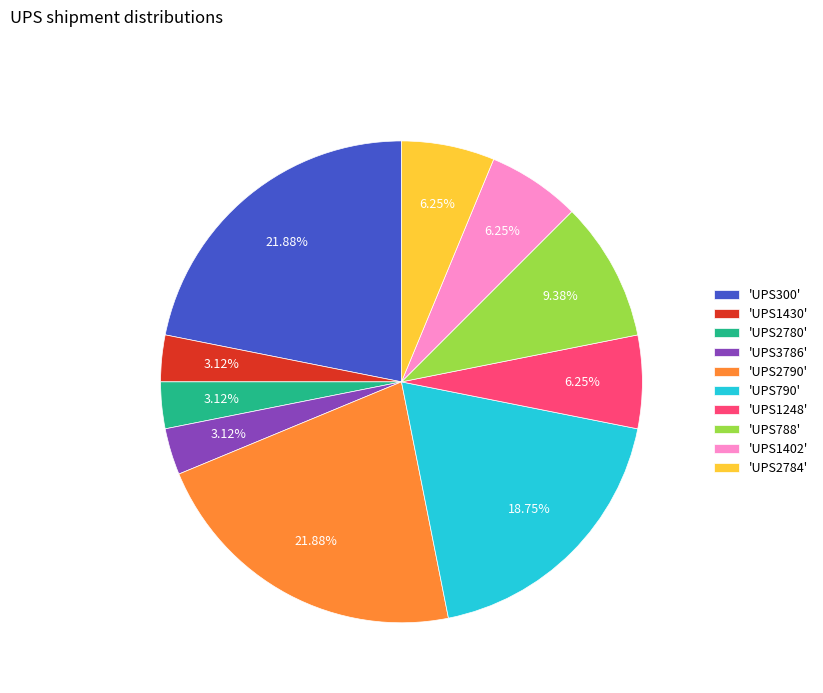

To the nearest percent, what is the difference between the largest and smallest slice percentages?

19%